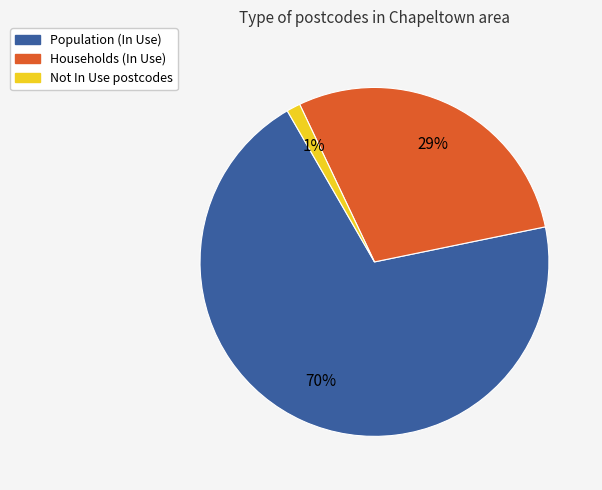

To the nearest percent, what is the average slice percentage?

33%